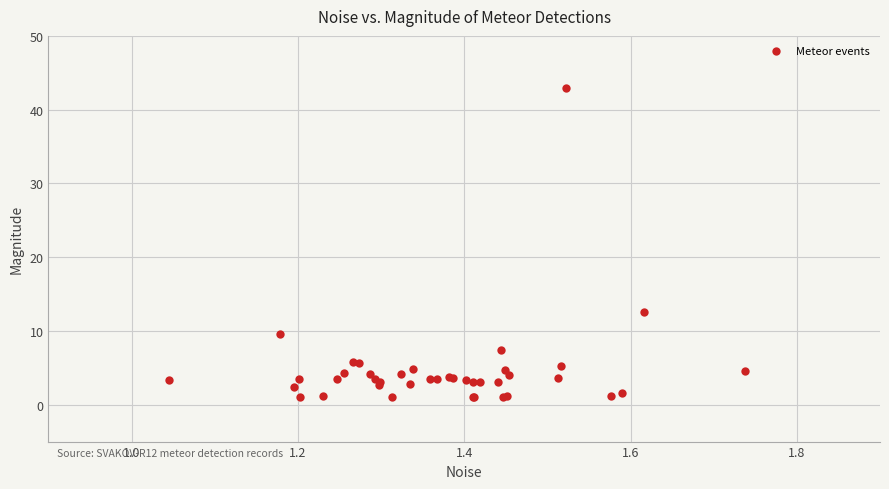

What Y value in the scatter plot is closest to 21?

12.5